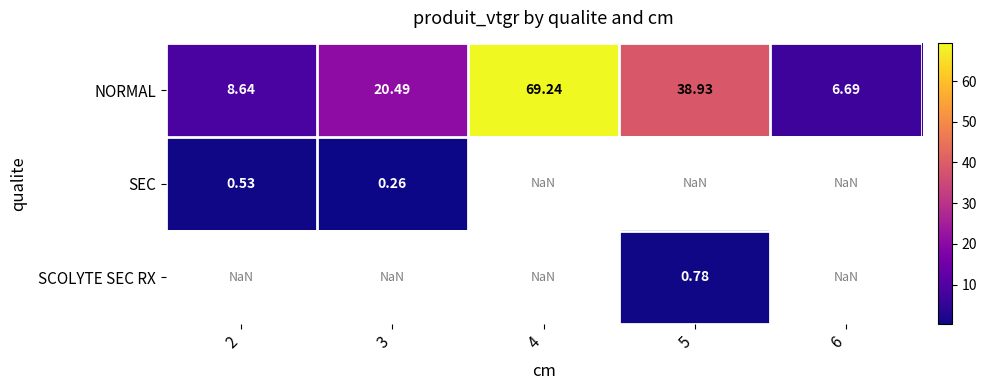

Which category has the lowest value across all series?

3